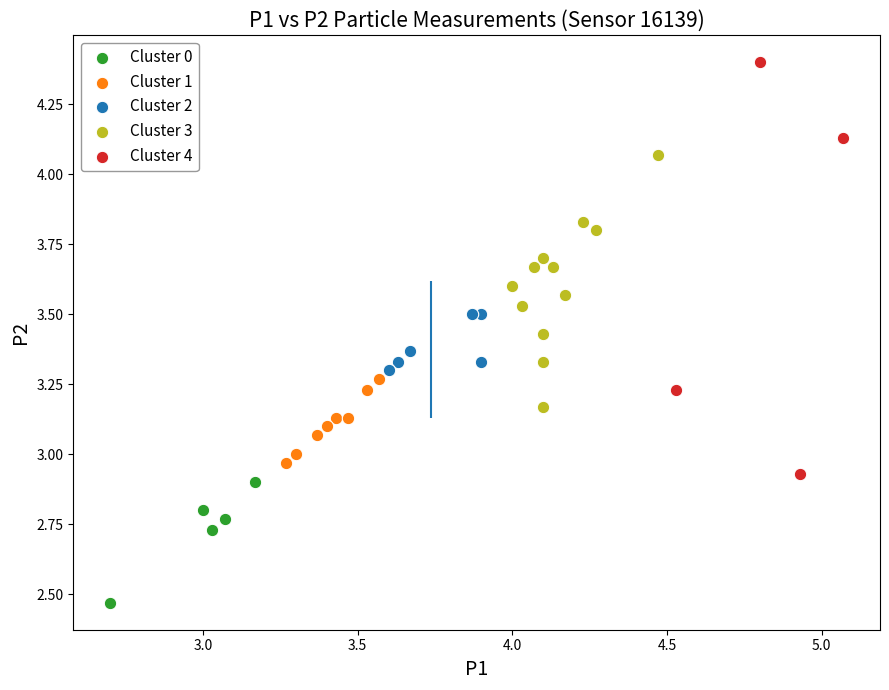

What are all the series names shown in the legend?

Cluster 0, Cluster 1, Cluster 2, Cluster 3, Cluster 4